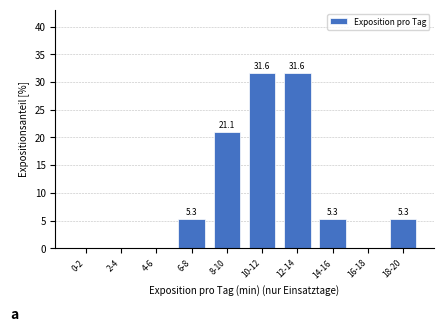

Reading right to left, what are all the values shown in this chart?

18-20=5.3	16-18=0.0	14-16=5.3	12-14=31.6	10-12=31.6	8-10=21.1	6-8=5.3	4-6=0.0	2-4=0.0	0-2=0.0